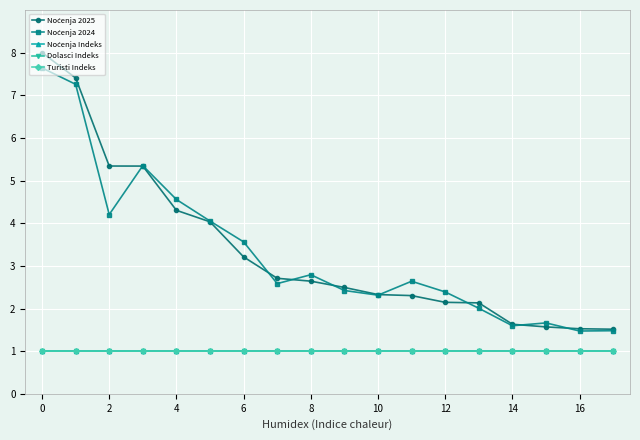

True or false: Turisti Indeks has more than 1 points higher than both neighbors.

True